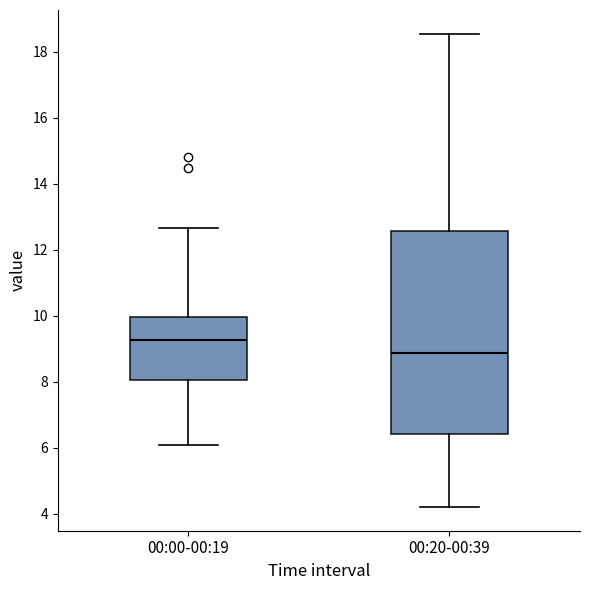

Which box has the highest median line?

00:00-00:19